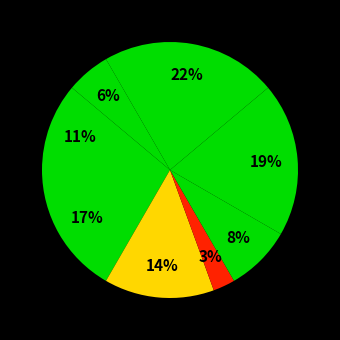

Count the number of slices in the pie.

8